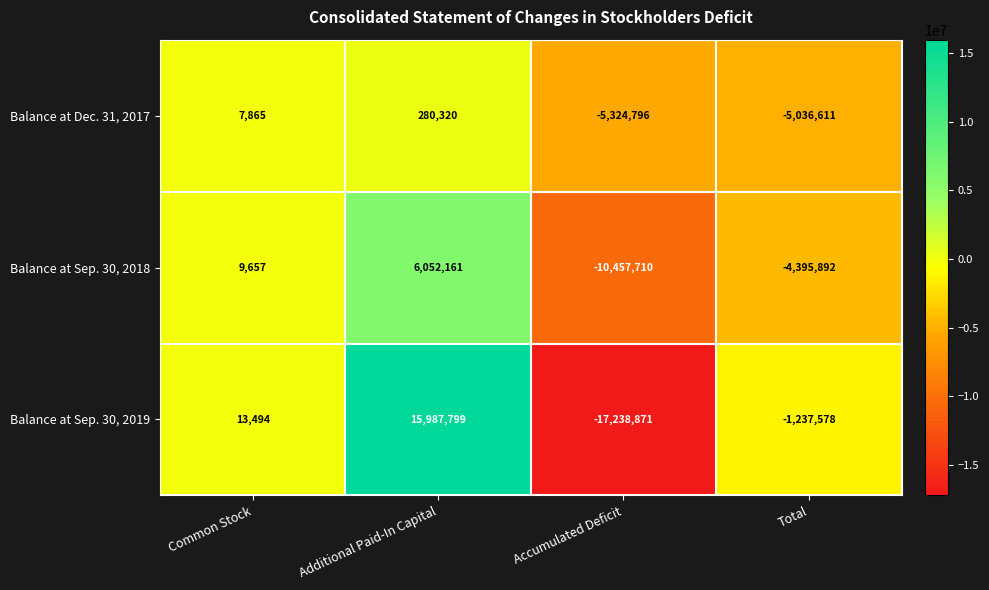

Rank the series at Common Stock from highest to lowest value.

Balance at Sep. 30, 2019, Balance at Sep. 30, 2018, Balance at Dec. 31, 2017